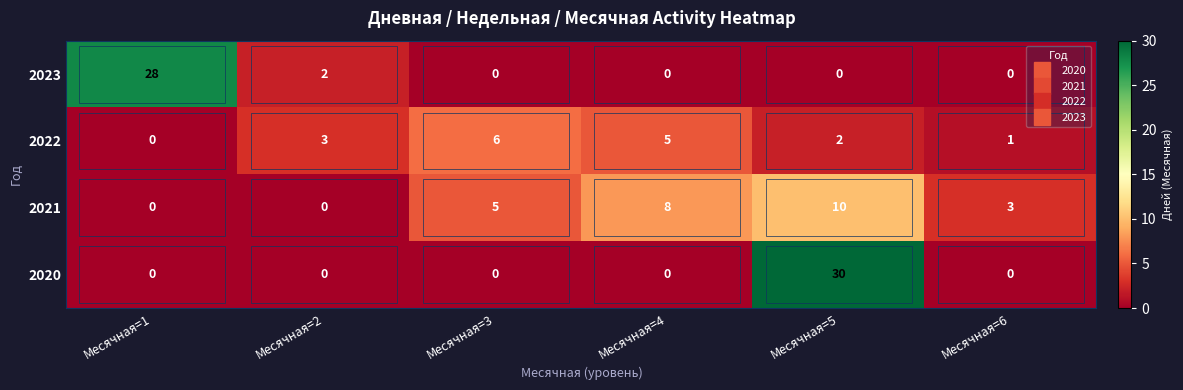

Which series changed the most between Месячная=4 and Месячная=5?

2020